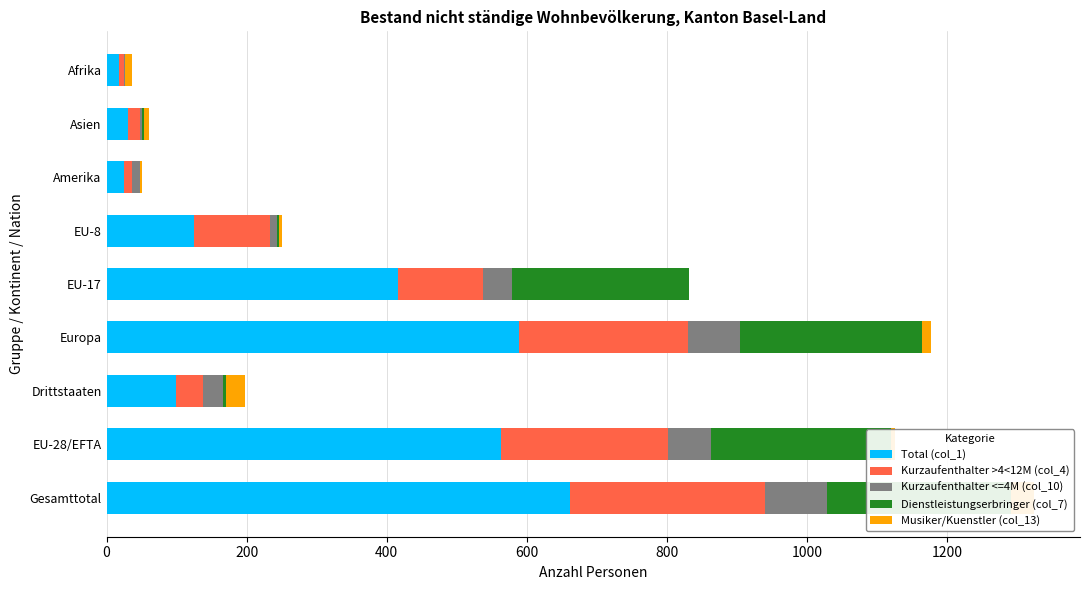

At how many categories does at least one series exceed 277?

4